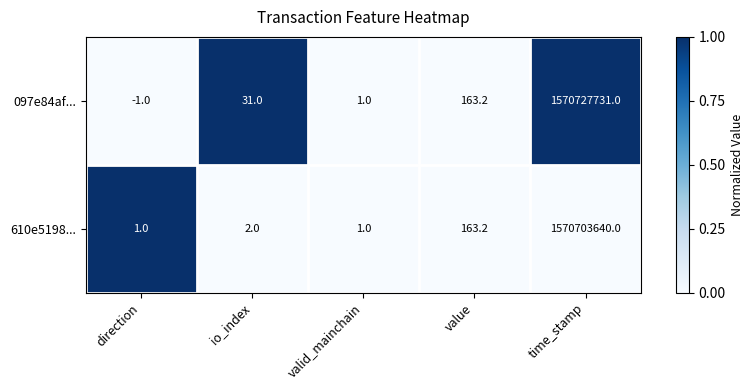

Which series has the largest total across all categories?

097e84af...